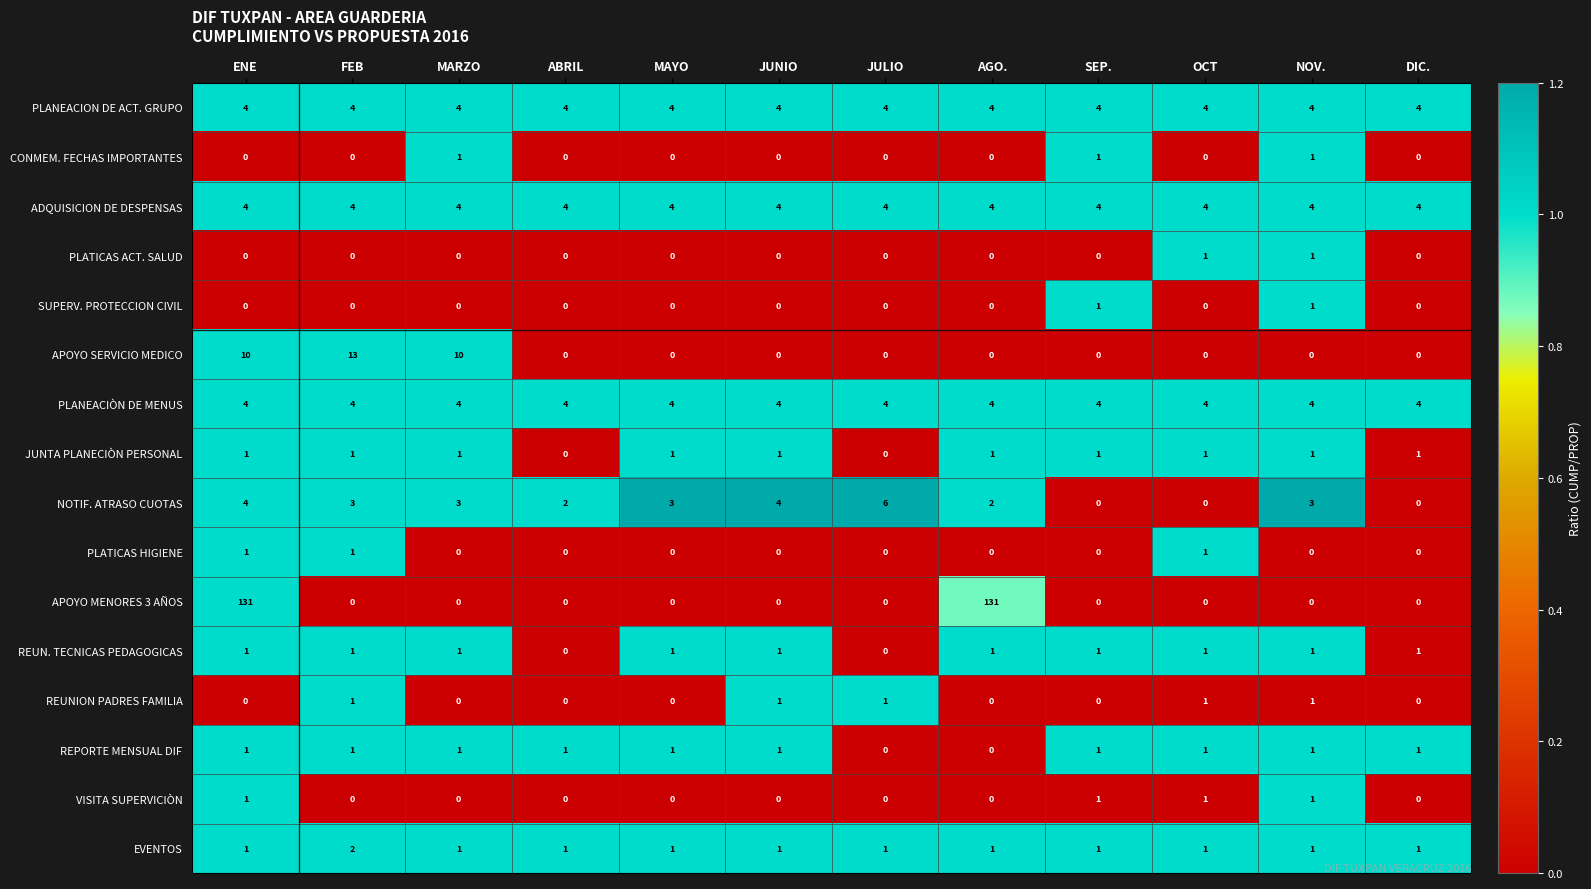

At which label does NOTIF. ATRASO CUOTAS first exceed 3?

ENE